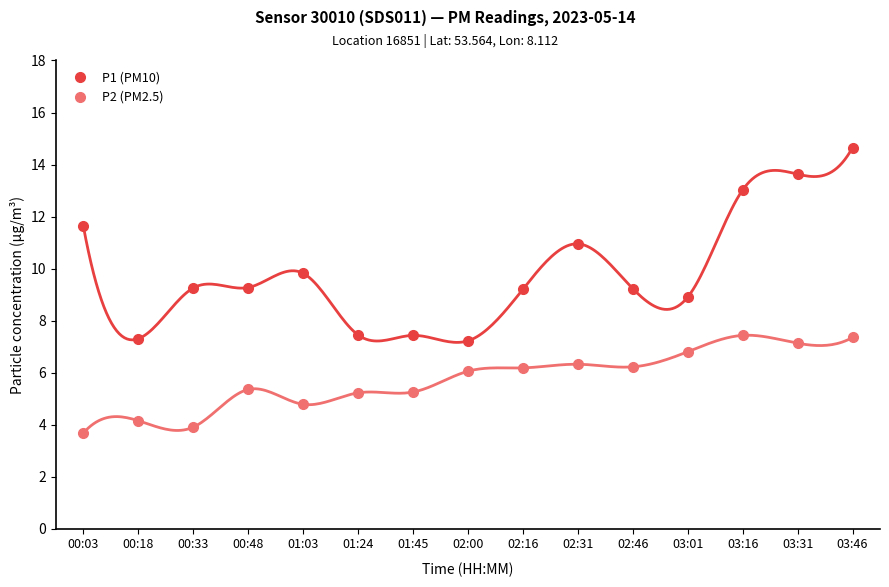

Between 03:16 and 01:03, which is larger?

03:16